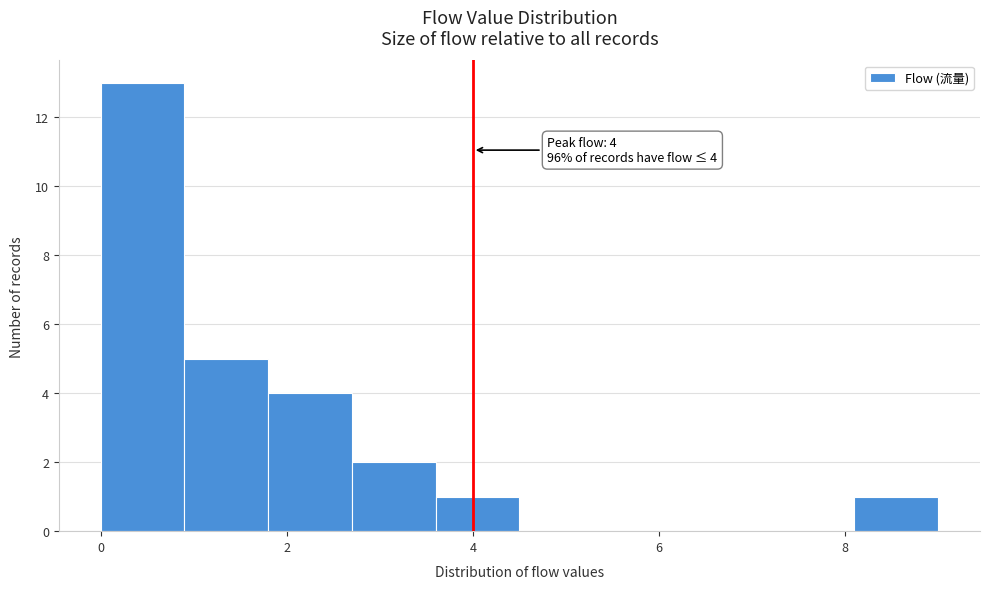

Over which range of the x-axis is the bar tallest?

0.0 to 0.9